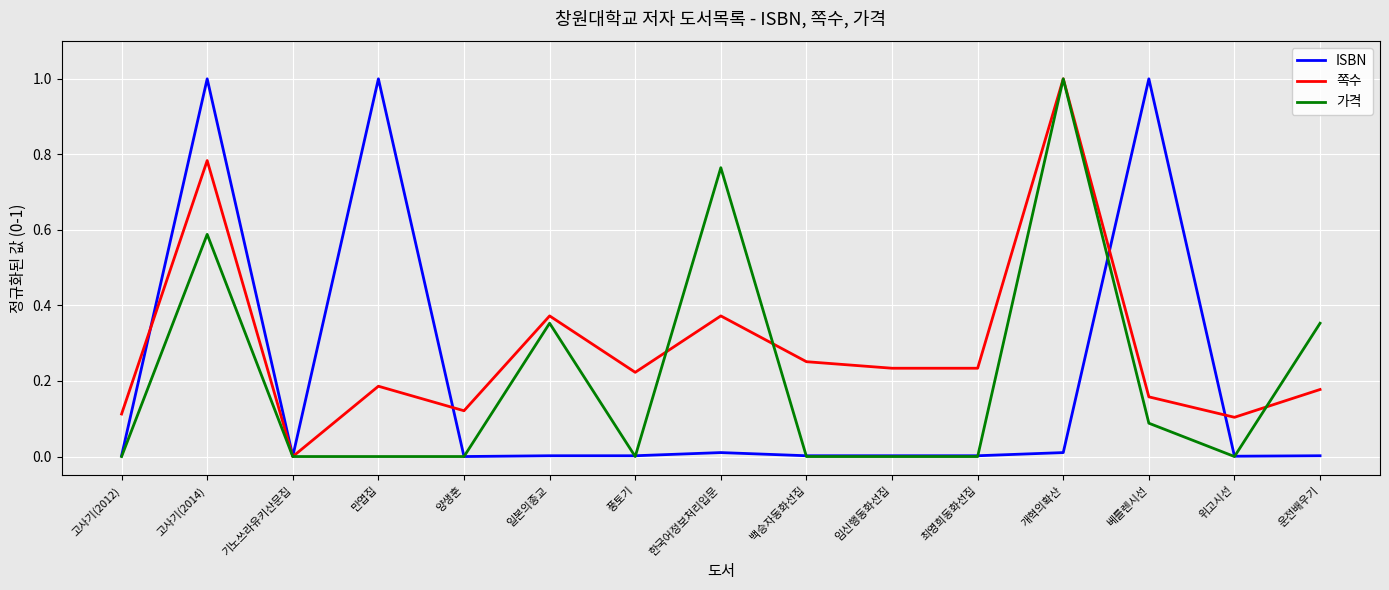

Which series changed the most between 백승자동화선집 and 운전배우기?

가격